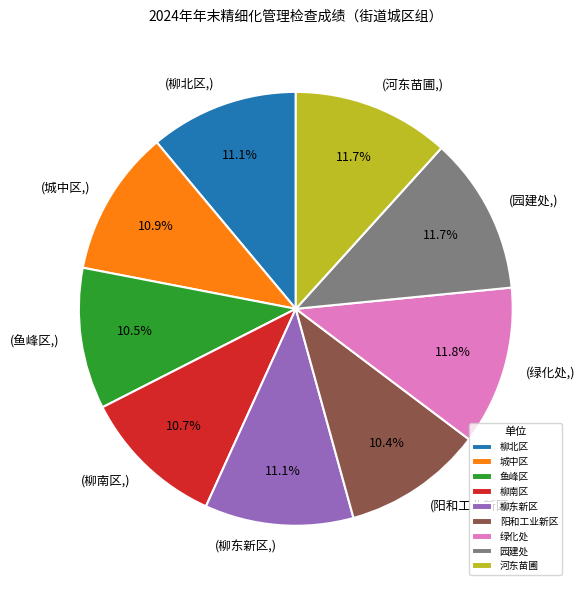

To the nearest percent, what percentage of the pie is 柳南区?

11%